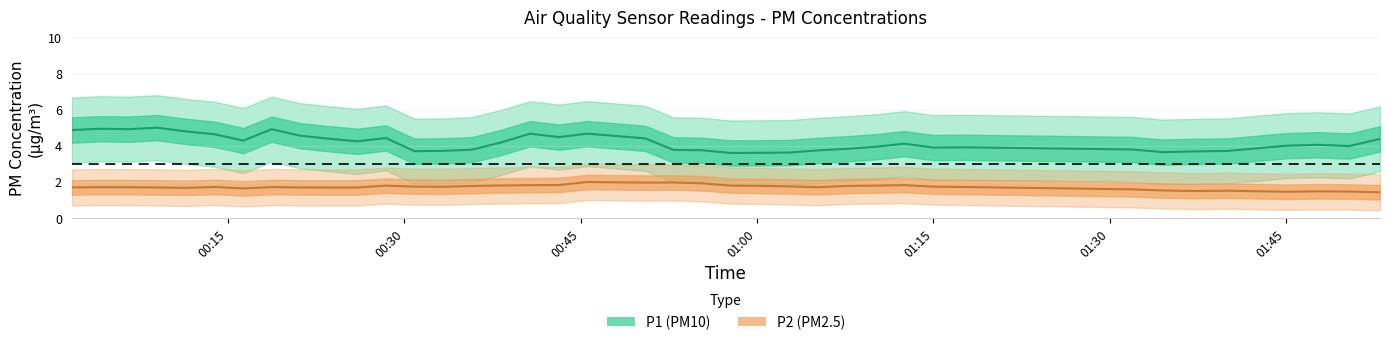

What is the sum of the P1 values at 2022-07-29T00:06:33 and 2022-07-29T00:11:24?

9.1